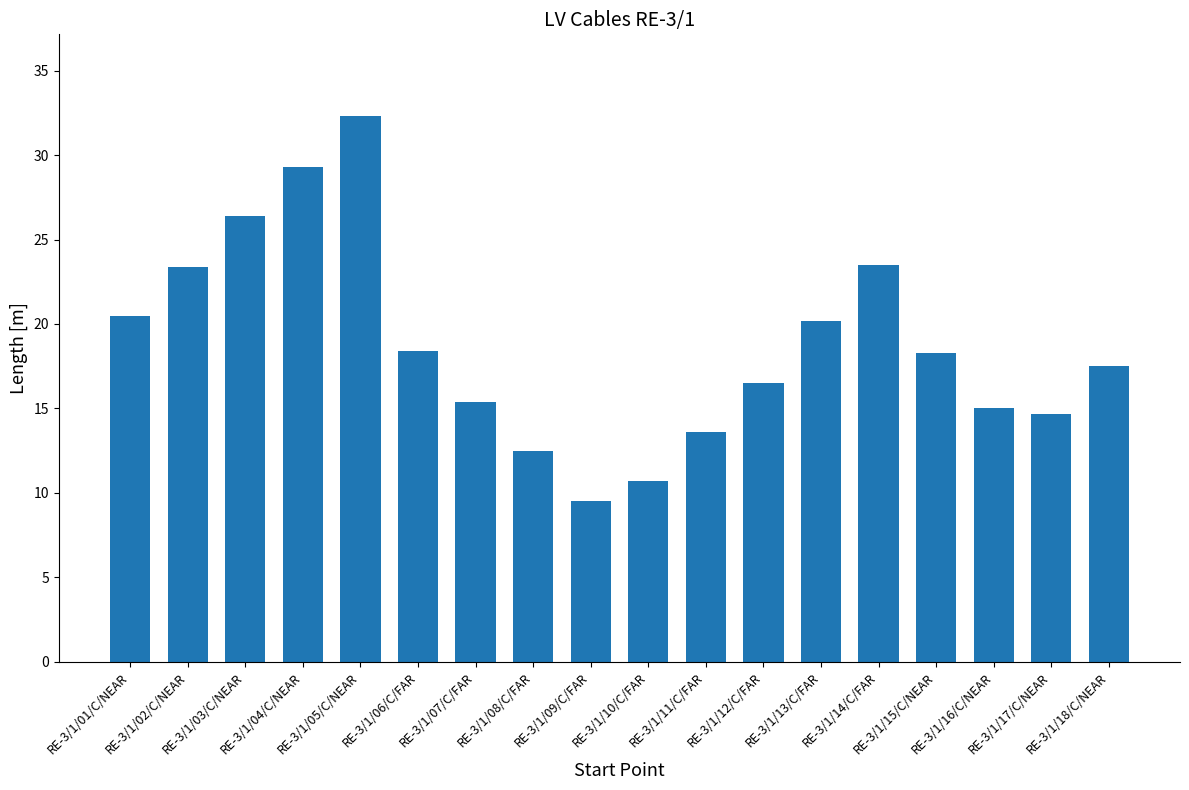

What is the average value?

18.8